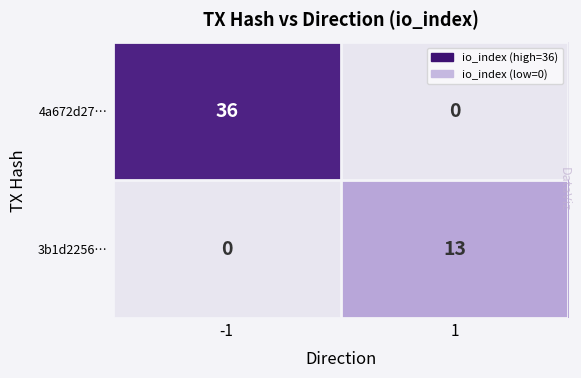

The value of 3b1d2256… at -1 is 0. True or false?

True